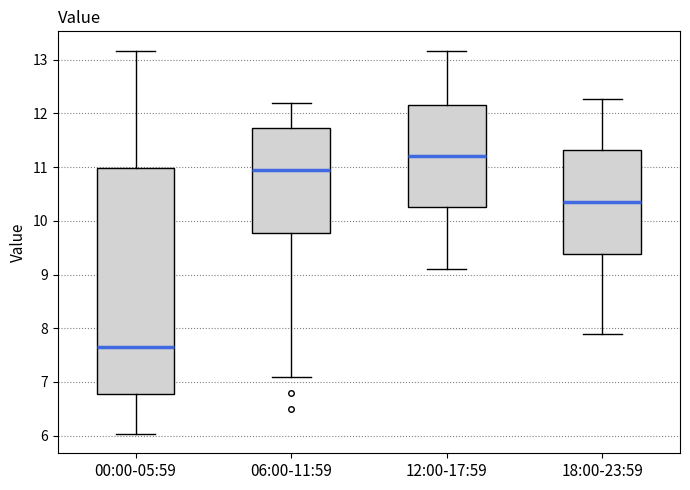

Which box's median line is the highest?

12:00-17:59